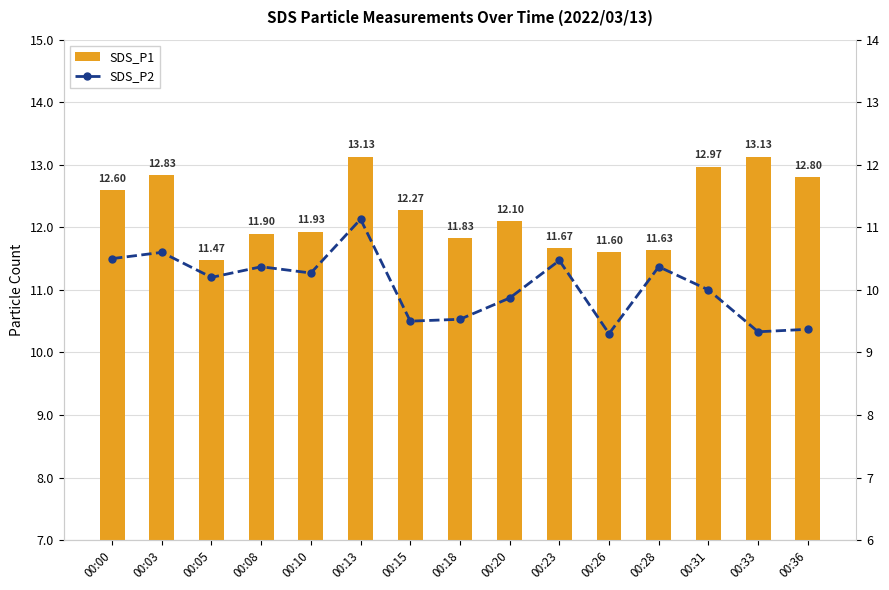

What is the value of the SDS_P1 bar at the 14th from the left?

13.1